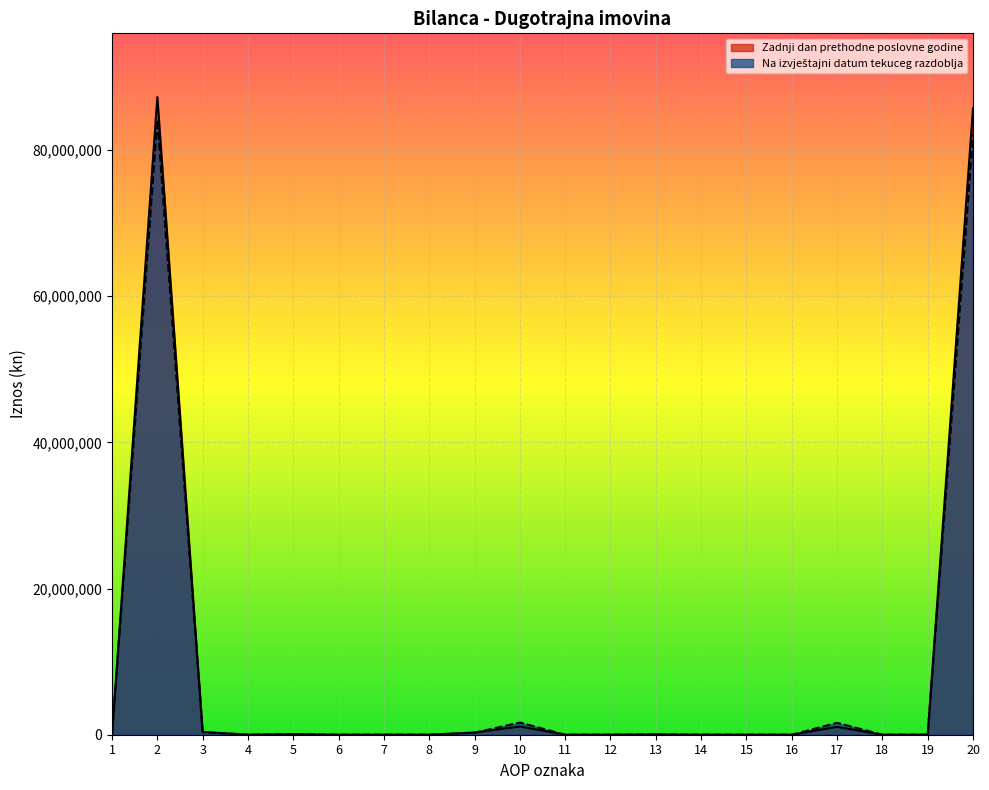

How many lines are shown in the chart?

2